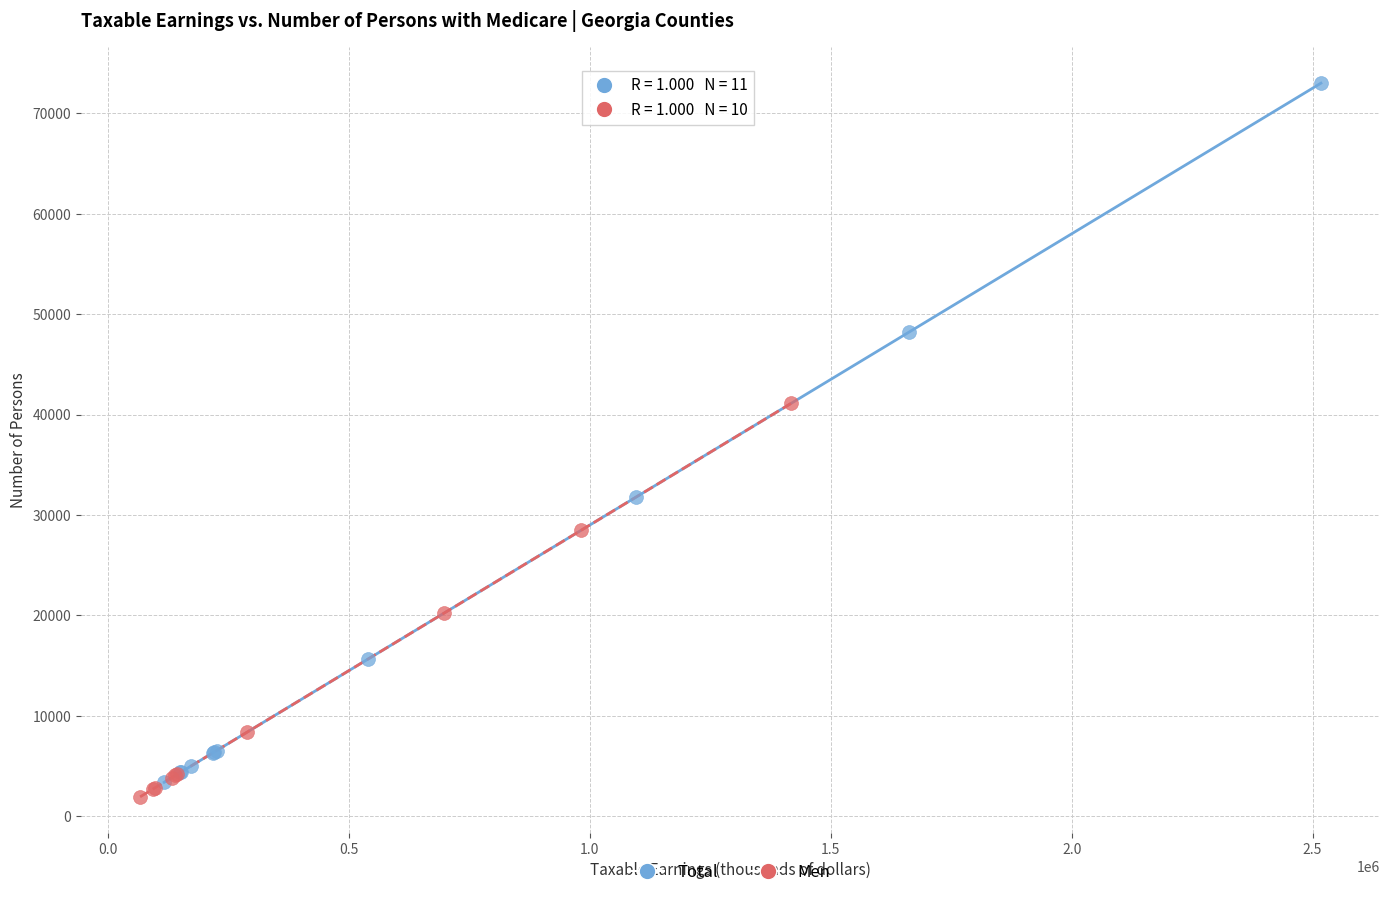

Which series reaches the maximum Y coordinate?

Total